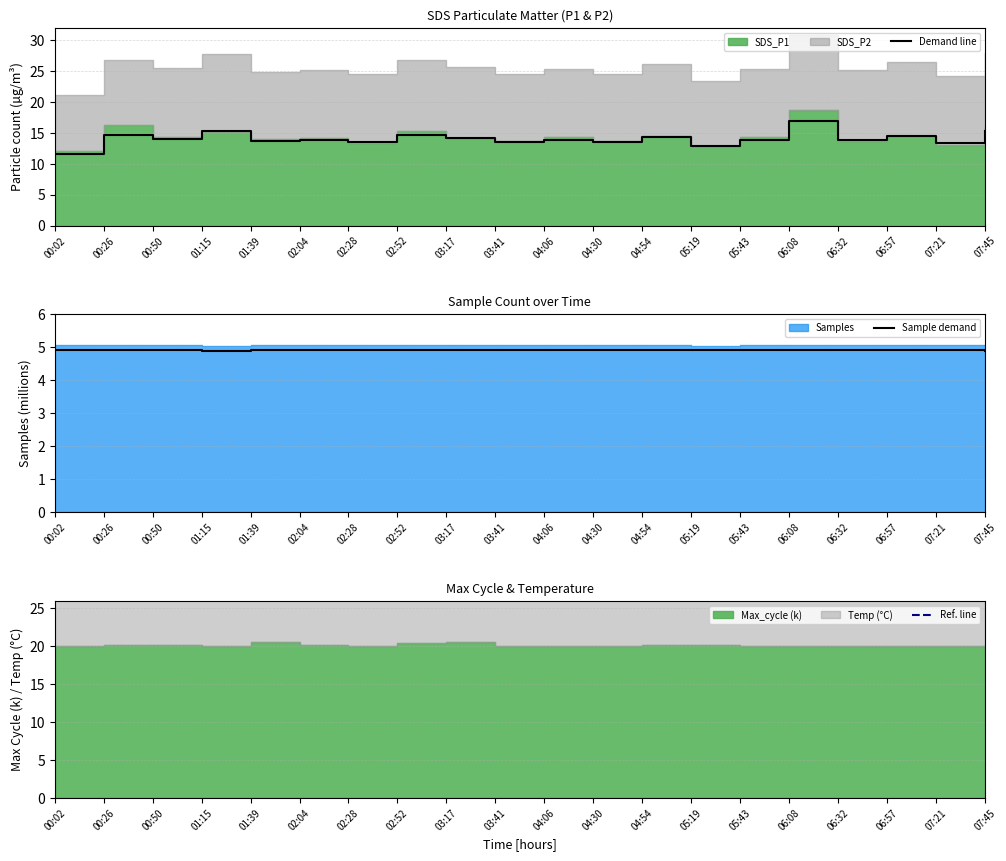

What is the value of the Ref. line point at the 15th from the left?

38.2